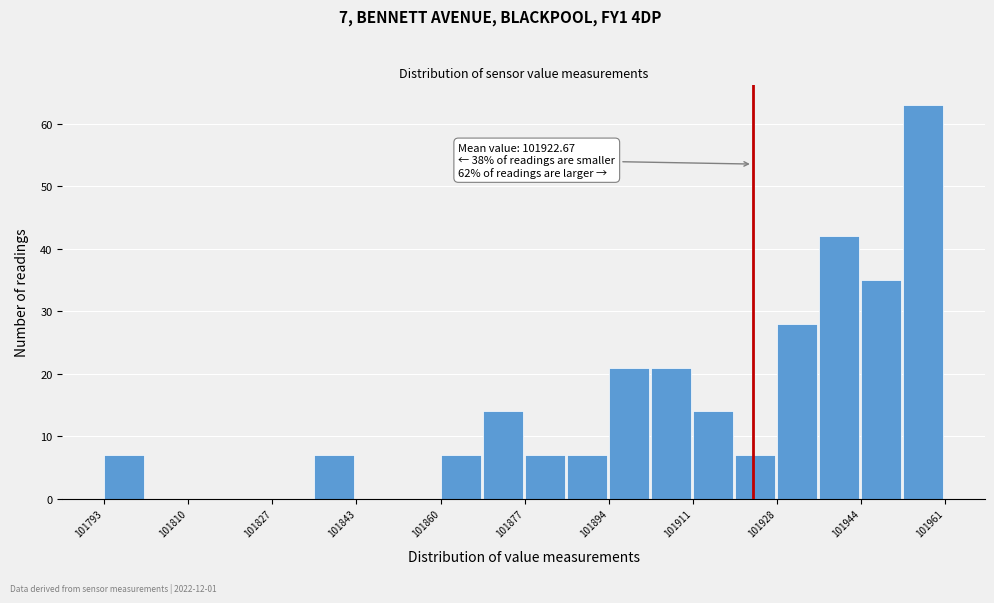

Which range on the x-axis has the tallest bar?

101952 to 101962